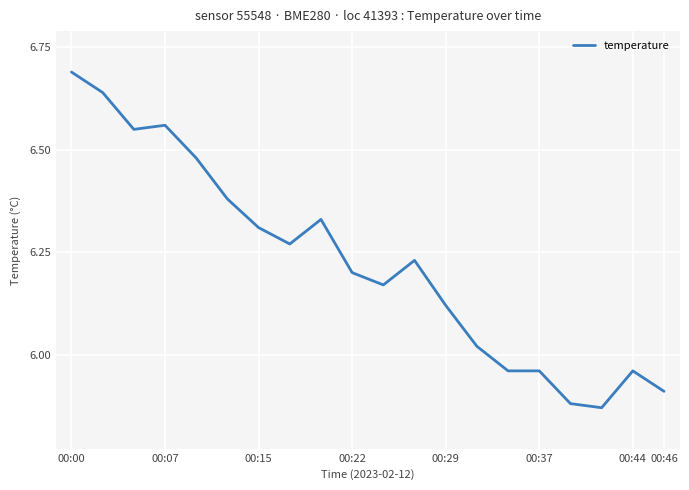

What is the difference between the maximum and minimum values?

0.8